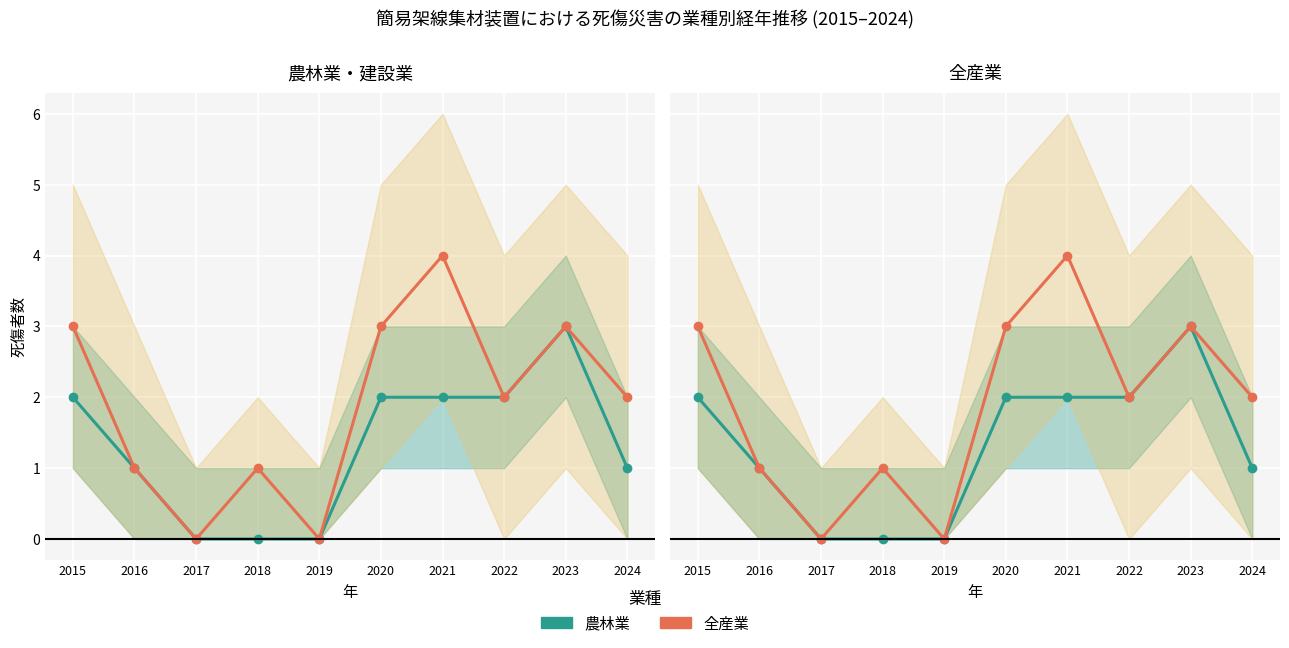

What is the sum of the 全産業 values at 2022 and 2017?

2